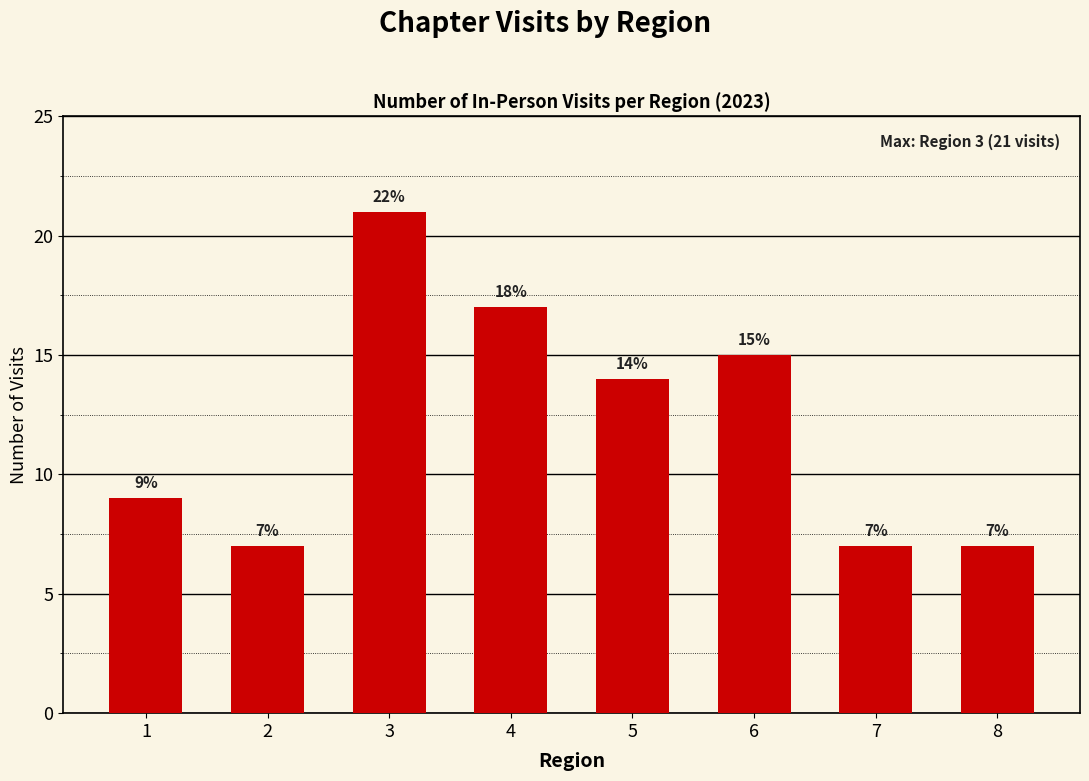

What is the ratio of the value at 1 to the value at 5?

0.6